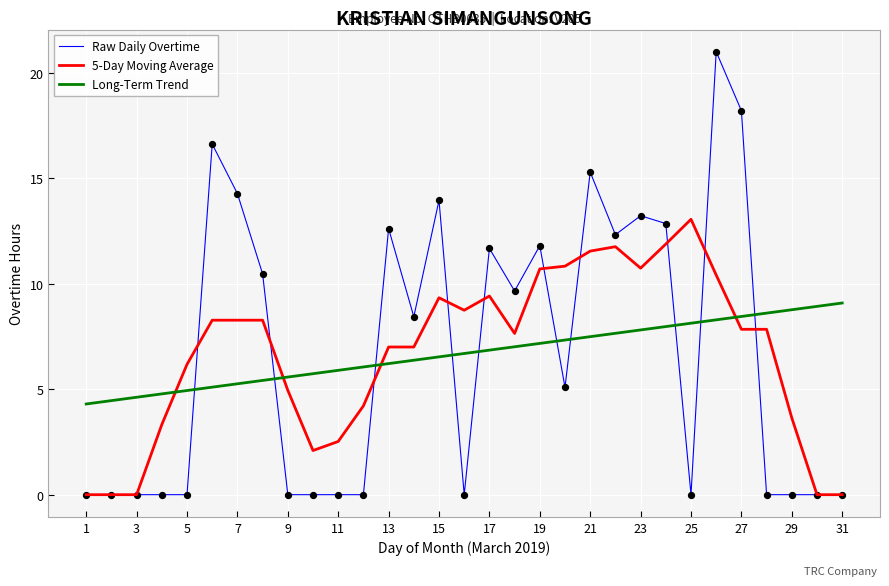

Which series has the widest spread of values?

Raw Daily Overtime